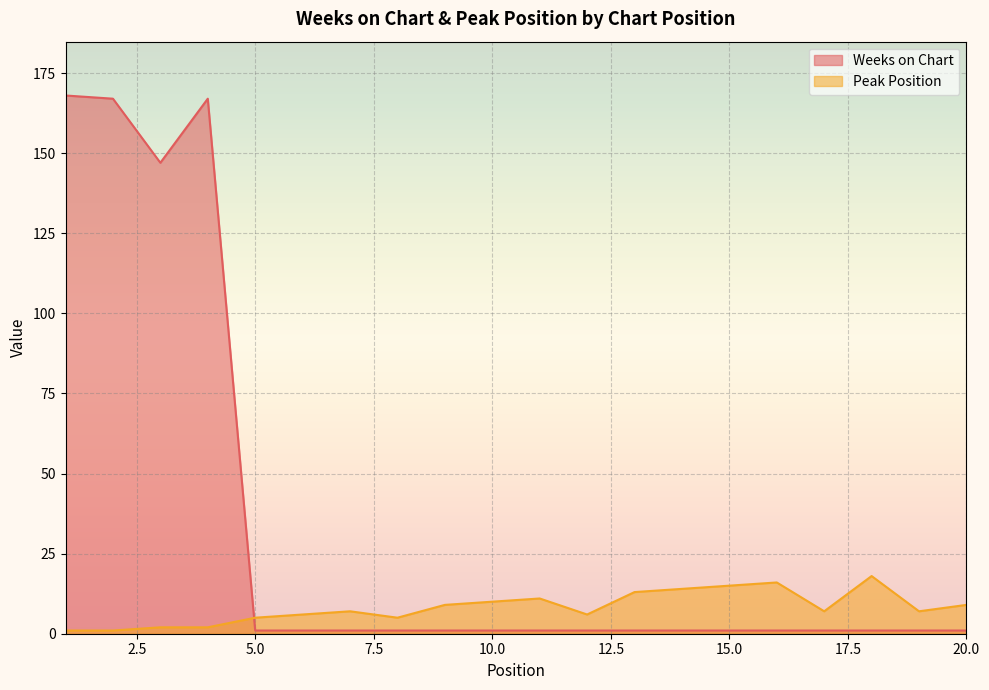

Reading left to right, list all the values displayed in this chart.

Weeks on Chart: 168	167	147	167	1	1	1	1	1	1	1	1	1	1	1	1	1	1	1	1
Peak Position: 1	1	2	2	5	6	7	5	9	10	11	6	13	14	15	16	7	18	7	9